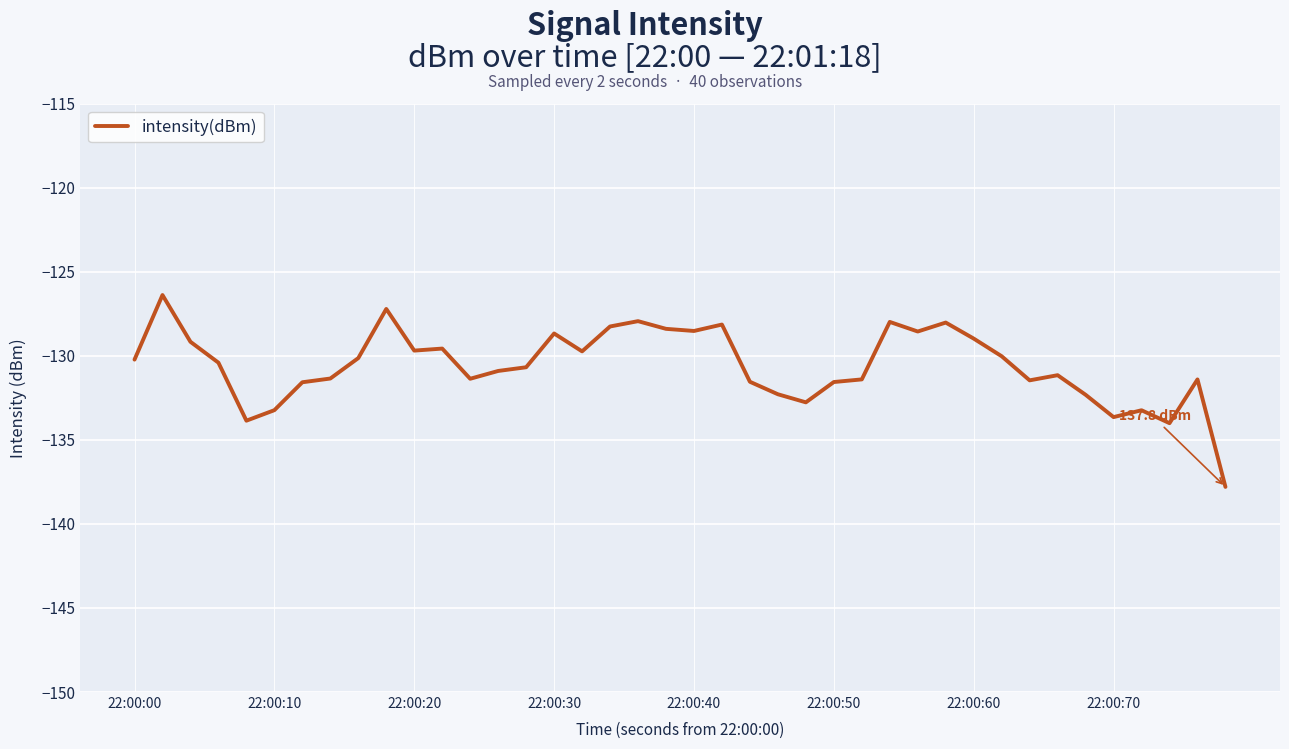

What is the difference between the maximum and minimum values?

11.4